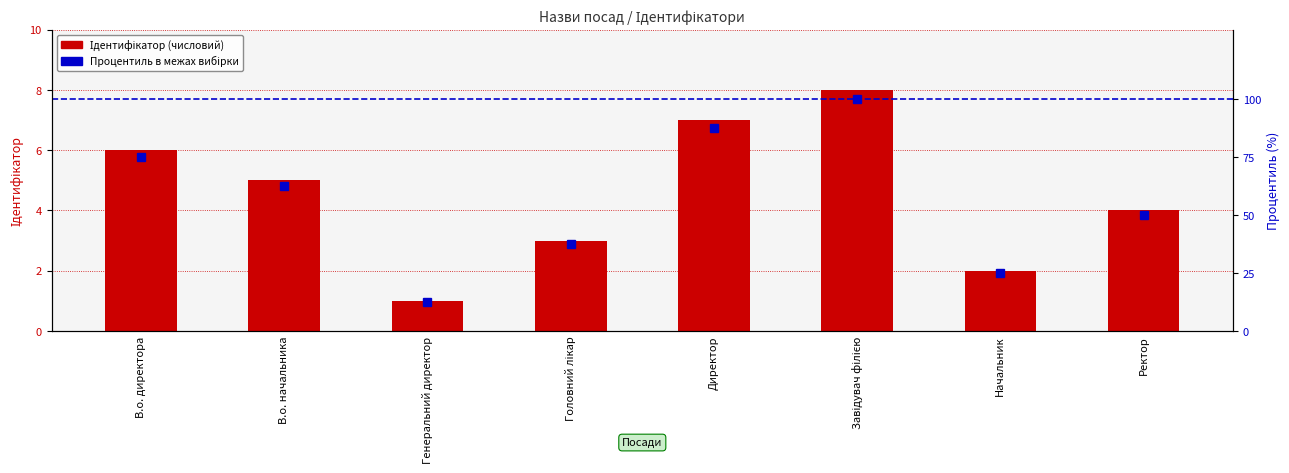

Rank the series at Головний лікар from lowest to highest value.

Ідентифікатор, Процентиль в межах вибірки